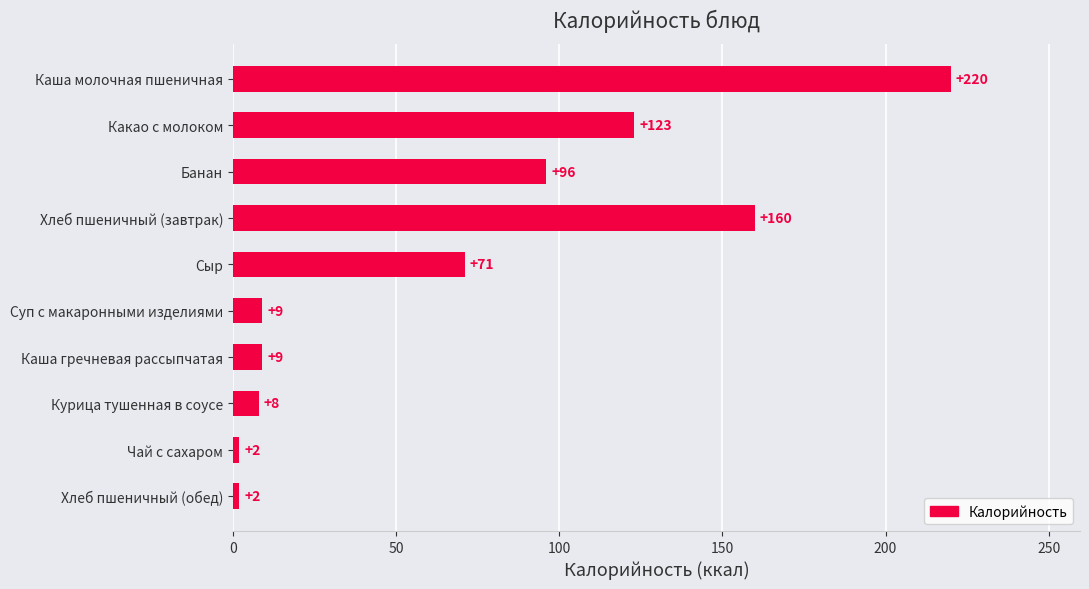

The chart shows a value of 63 at Какао с молоком. True or false?

False